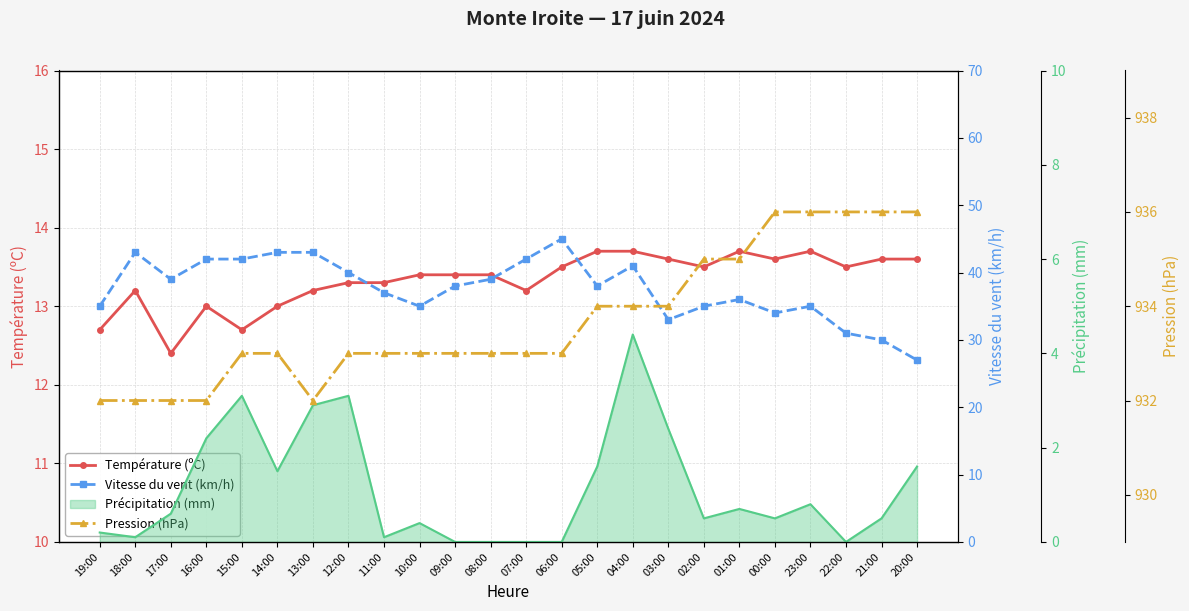

What are all the series names shown in the legend?

Température (ºC), Vitesse du vent (km/h), Précipitation (mm), Pression (hPa)